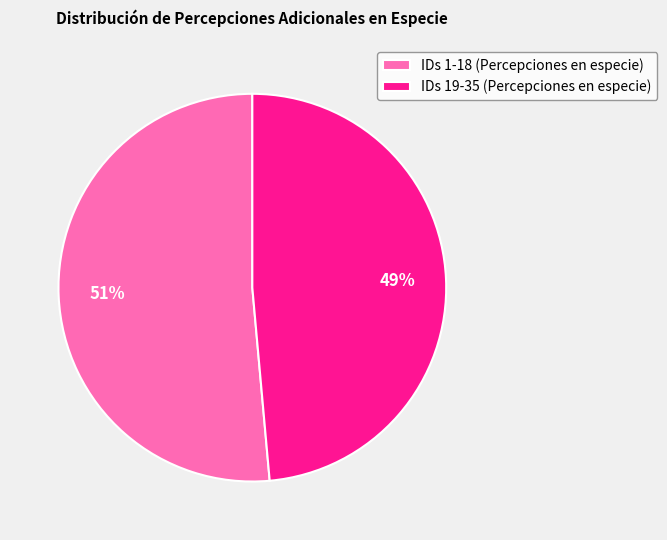

Which category has the smallest portion of the pie?

IDs 19-35 (Percepciones en especie)